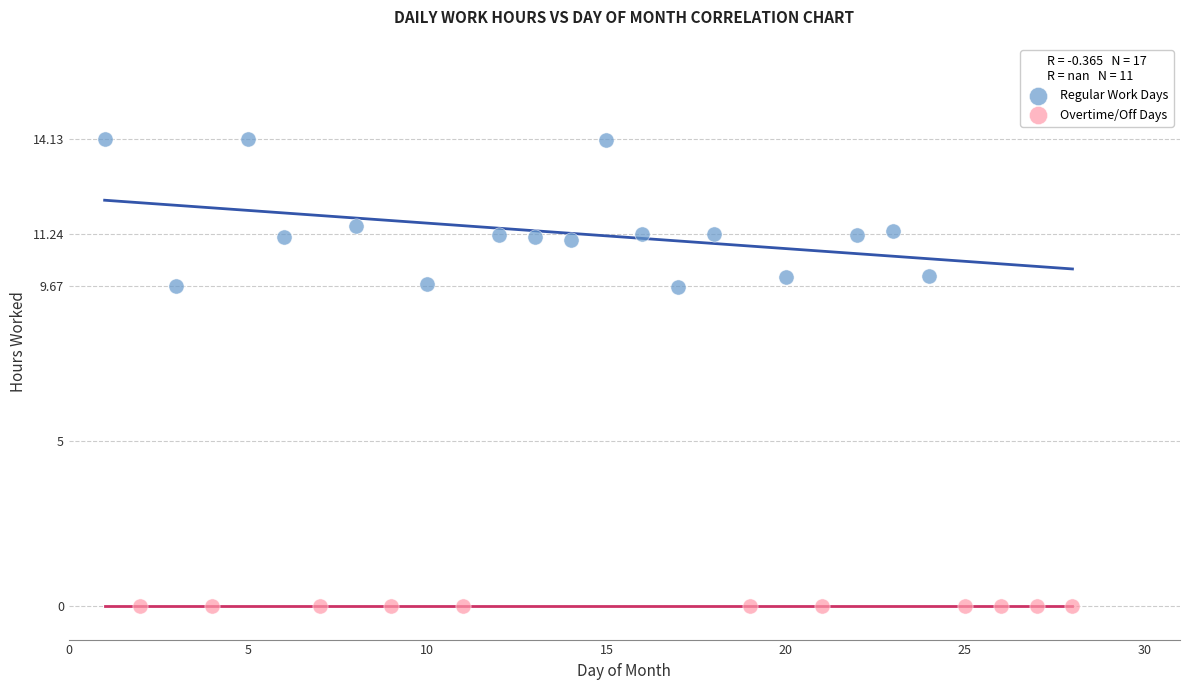

Which series reaches the maximum Y coordinate?

Regular Work Days